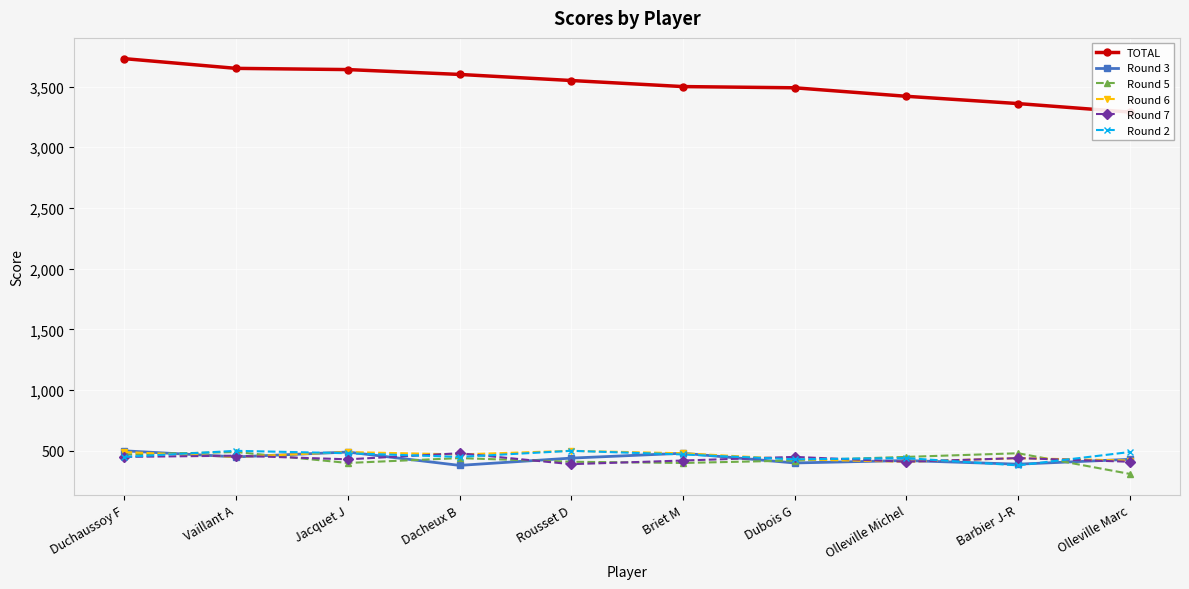

Is this an area chart (filled region under the line)?

No